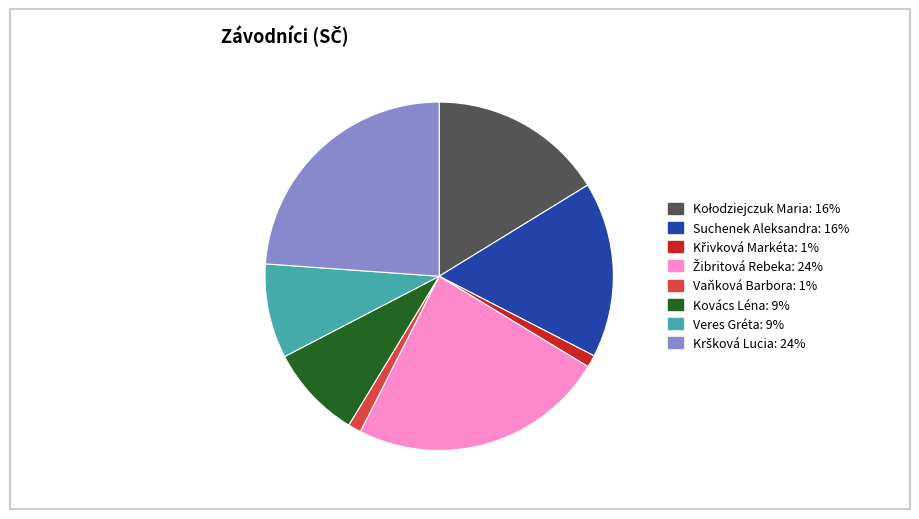

The Vaňková Barbora slice represents 13% of the pie. True or false?

False